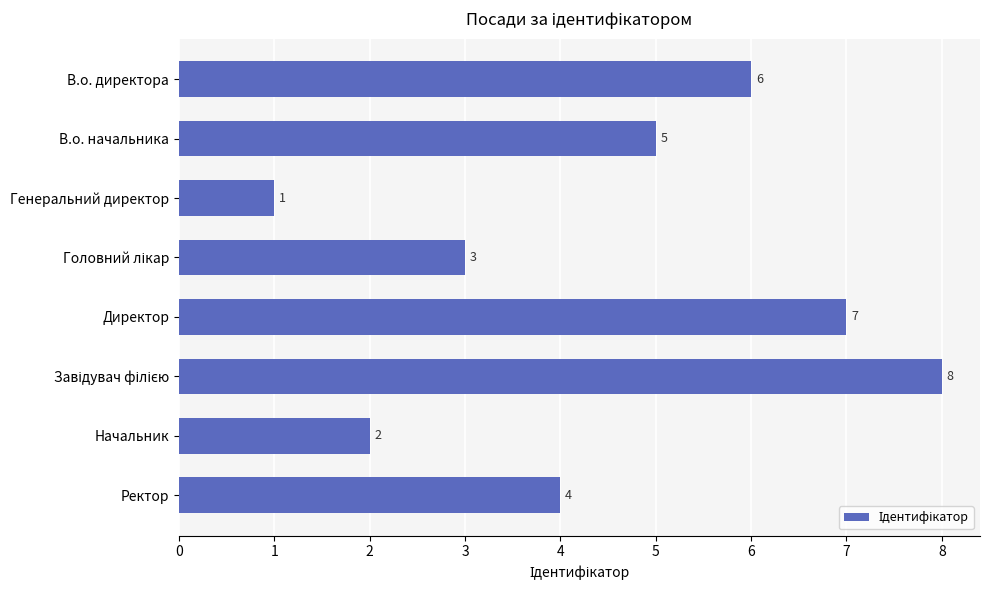

Between Ректор and Начальник, which is larger?

Ректор